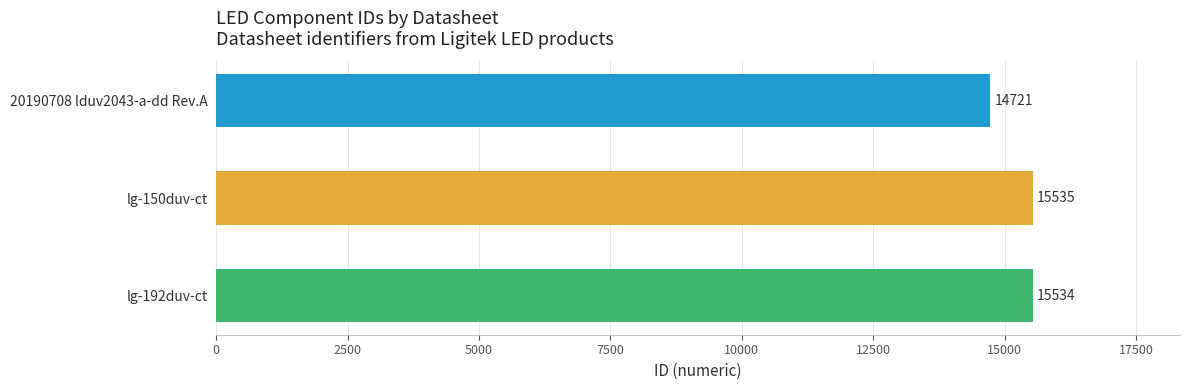

At which label is the value closest to 15128?

lg-192duv-ct